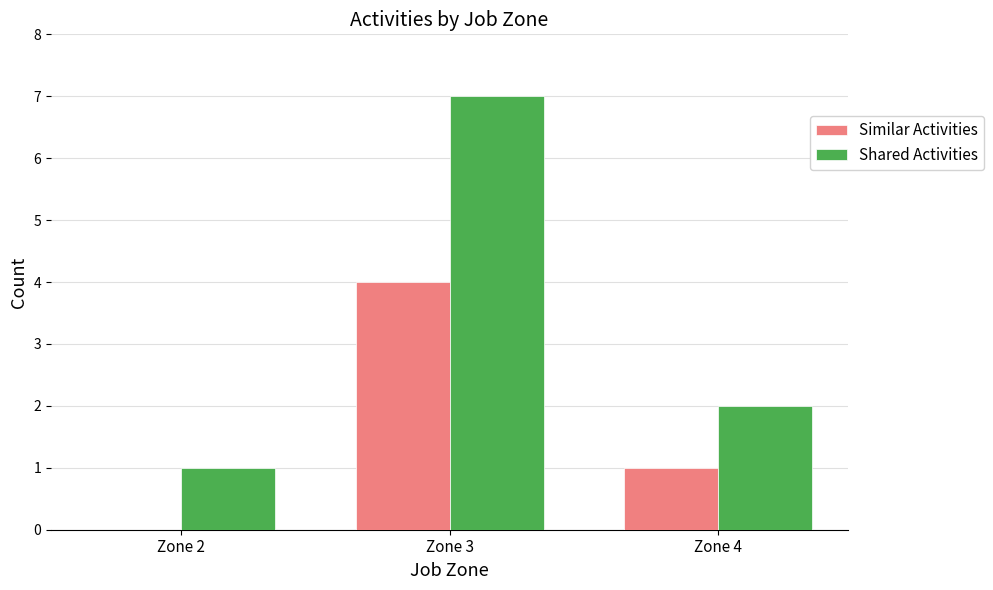

Reading right to left, what are all the values shown in this chart?

Similar Activities: Zone 4=1	Zone 3=4	Zone 2=0
Shared Activities: Zone 4=2	Zone 3=7	Zone 2=1